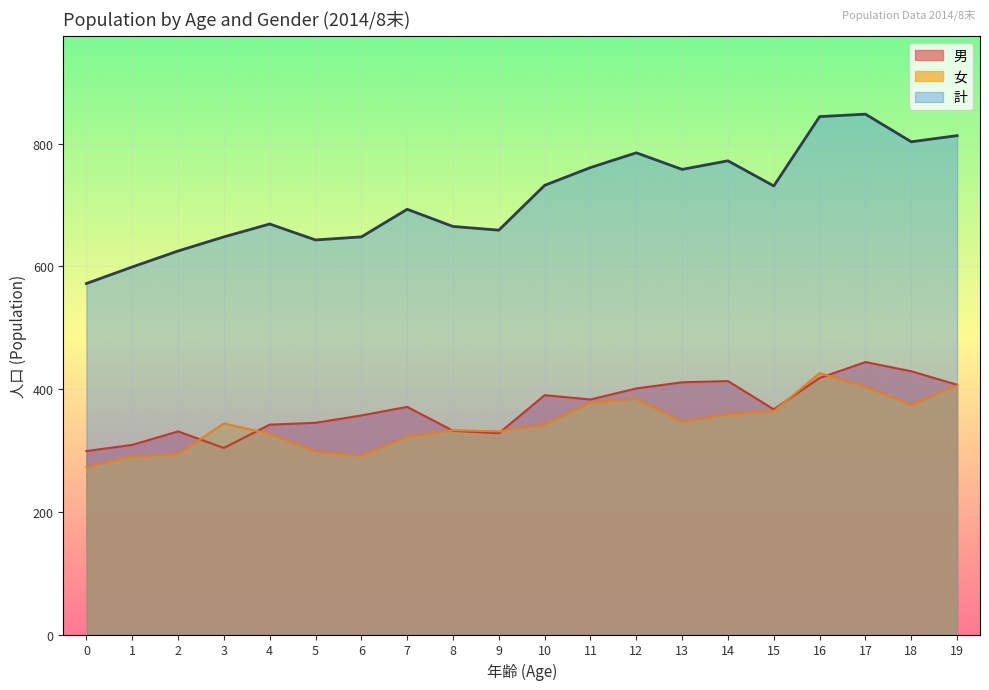

Does the chart display data point markers on the line(s)?

No